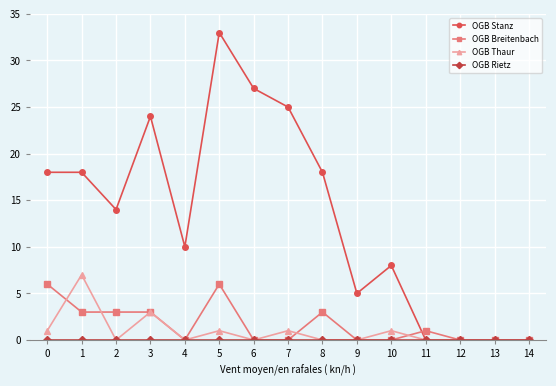

At which category does the chart reach its peak across all series?

5